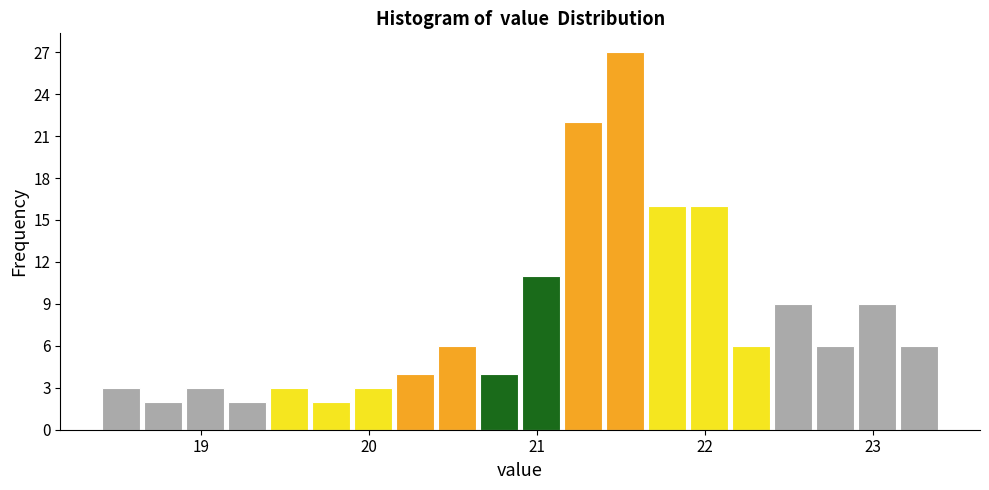

Read against the x-axis, roughly where is the centre of the tallest bar?

21.5